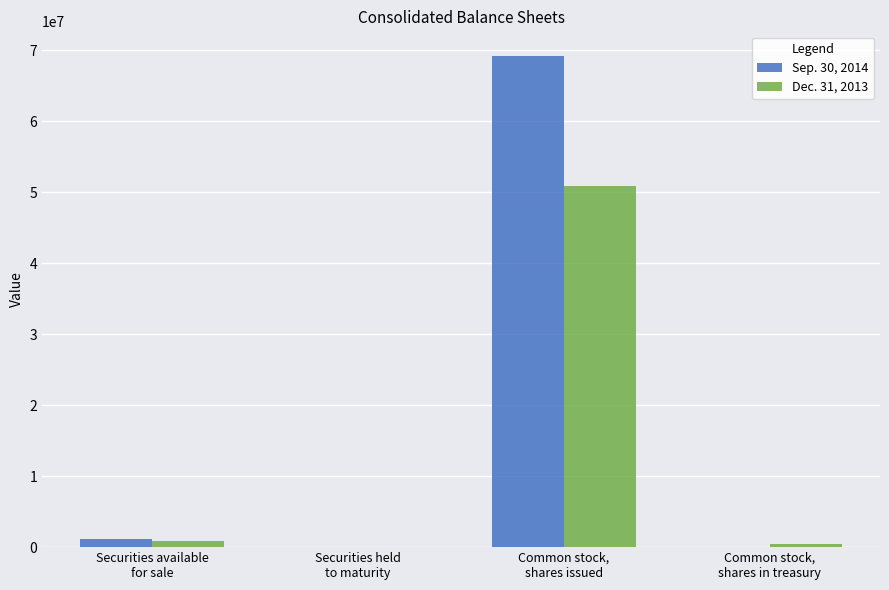

Which series has the largest total across all categories?

Sep. 30, 2014